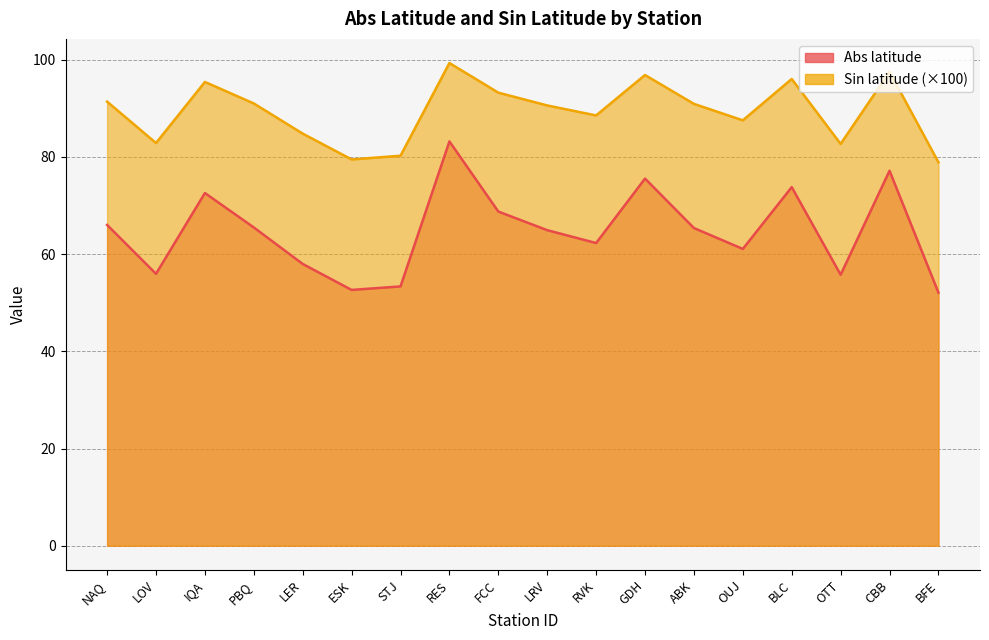

True or false: Sin latitude has a value of 136.0 at RVK.

False